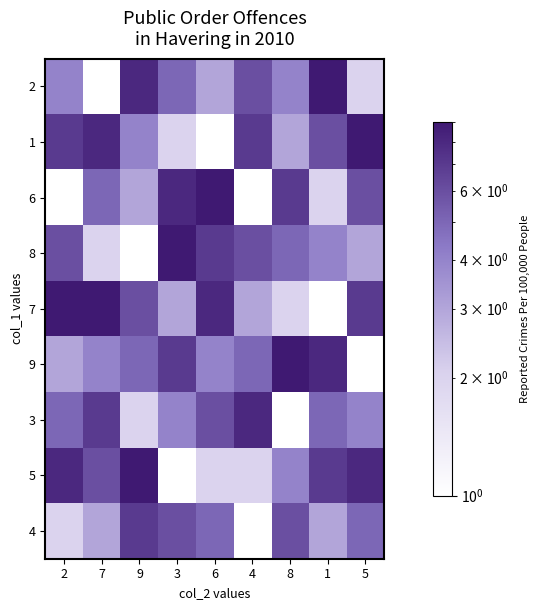

At which category does the chart reach its peak across all series?

1